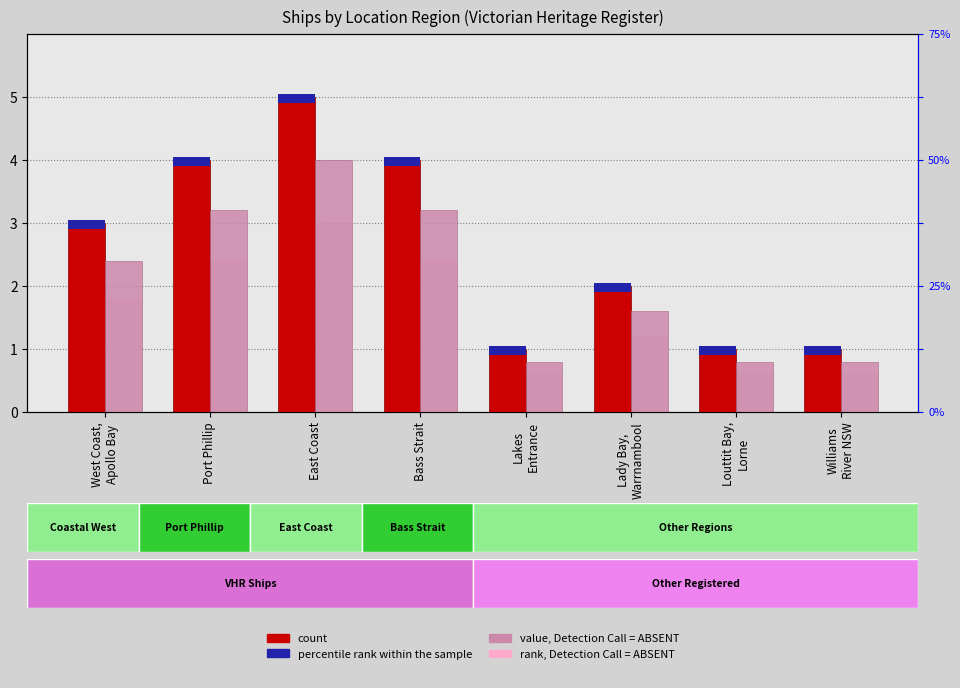

True or false: rank, Detection Call = ABSENT has a value of 2.7 at West Coast,
Apollo Bay.

False